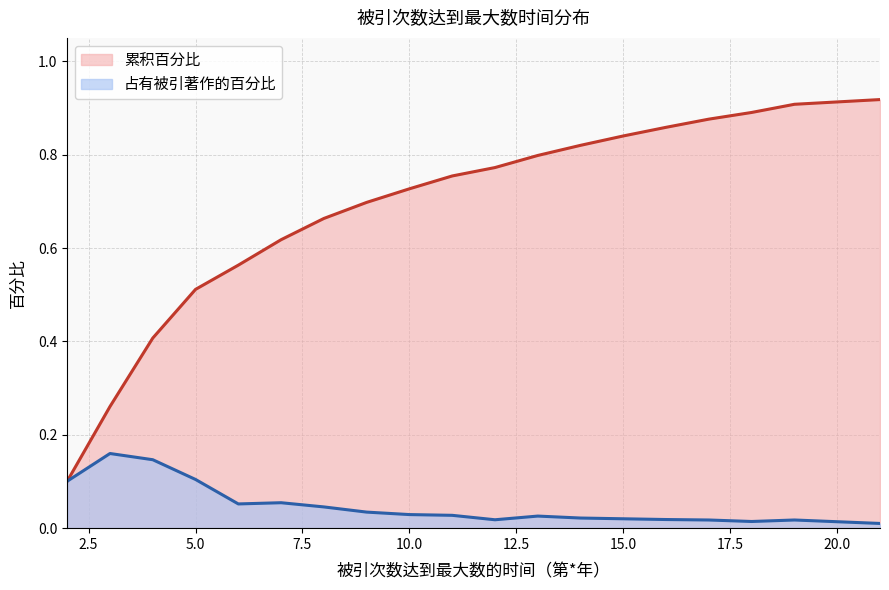

True or false: 占有被引著作的百分比 has a value of 0.0 at 6.

False